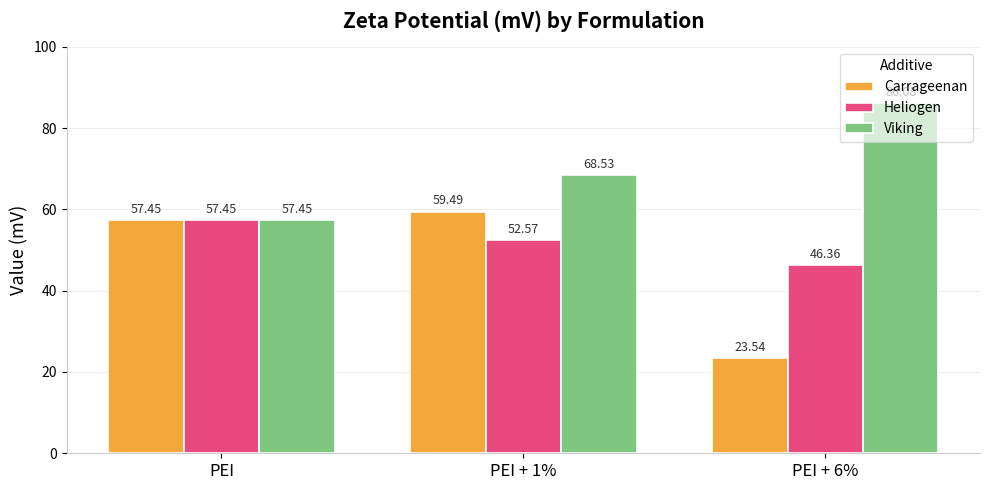

The Heliogen series shows 97.7 at PEI. True or false?

False